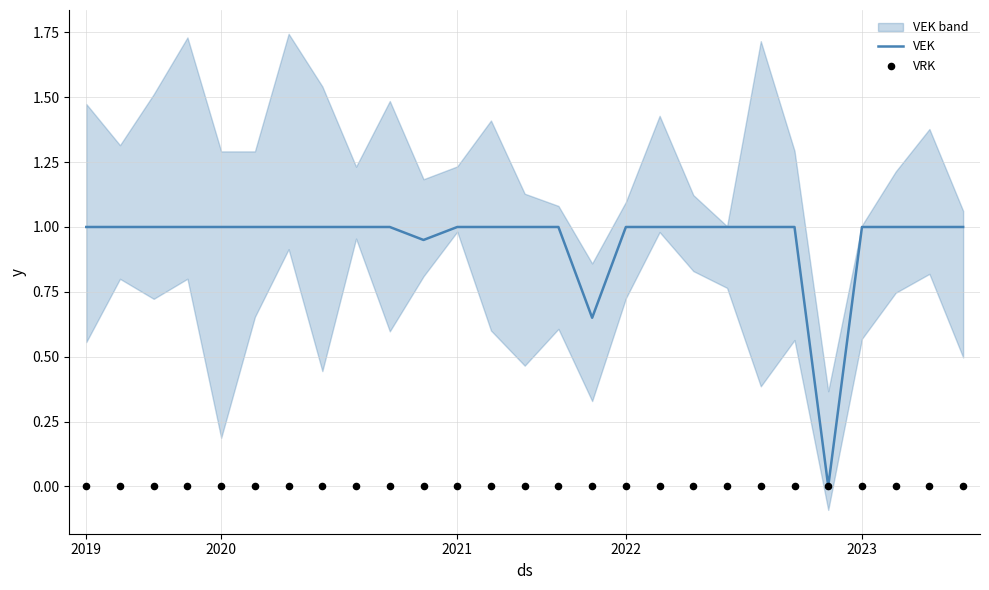

At which category is the sum across all series the highest?

2019